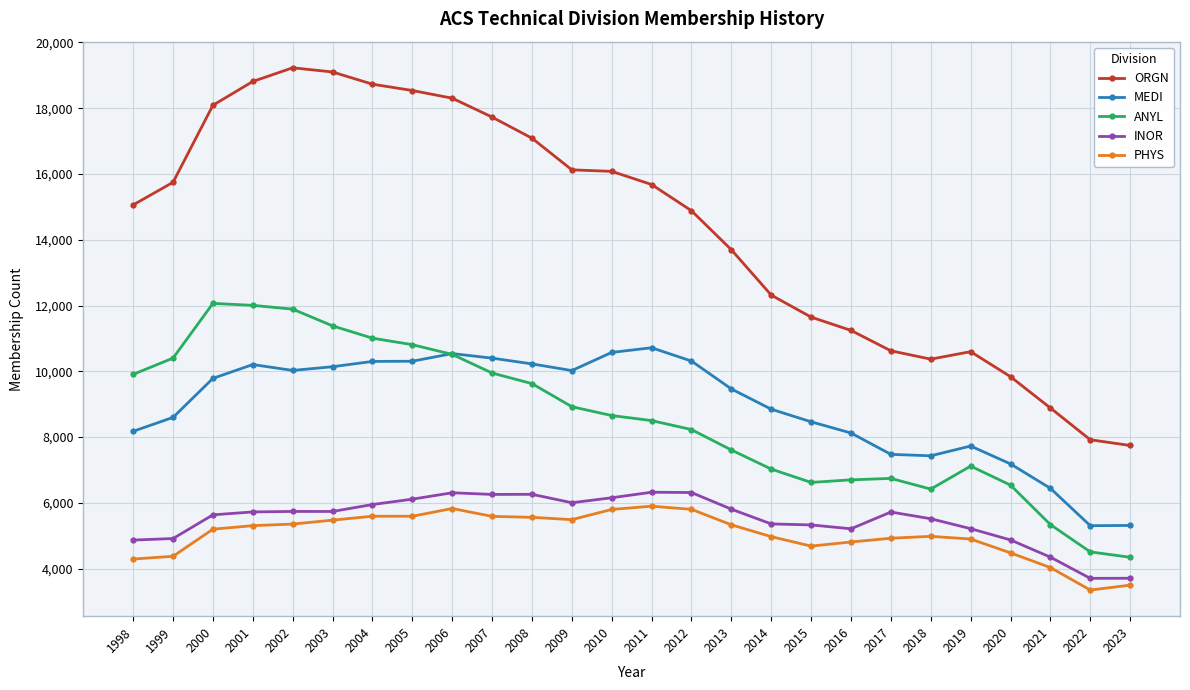

Rank the series by their maximum value, from lowest to highest.

PHYS, INOR, MEDI, ANYL, ORGN